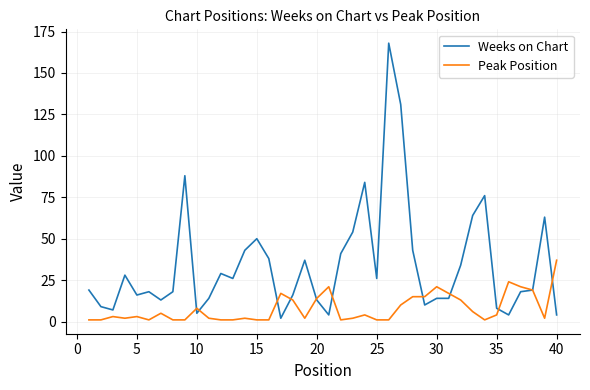

Which series has the largest total across all categories?

Weeks on Chart